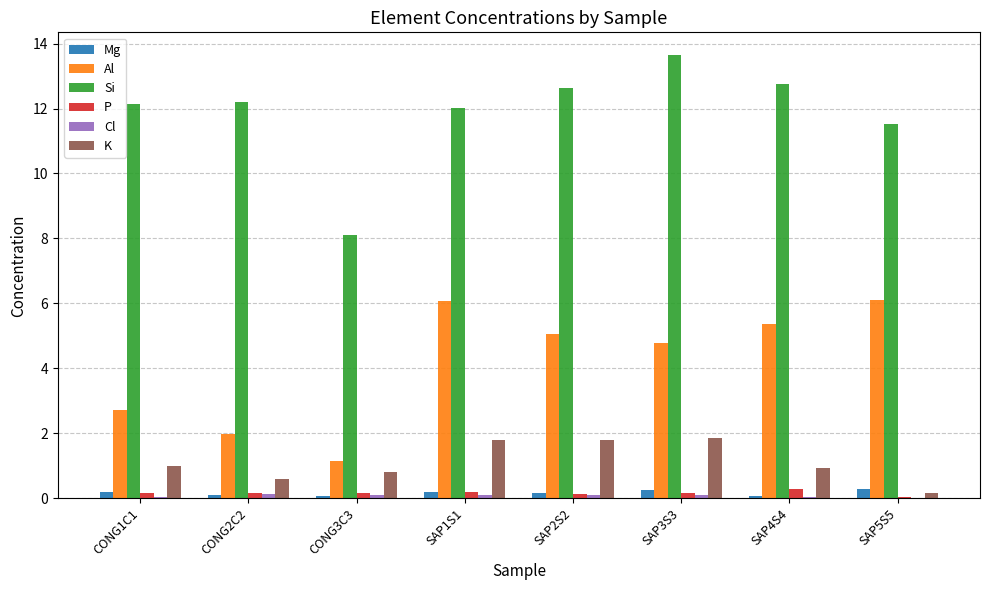

Which label corresponds to the largest value in the chart?

SAP3S3